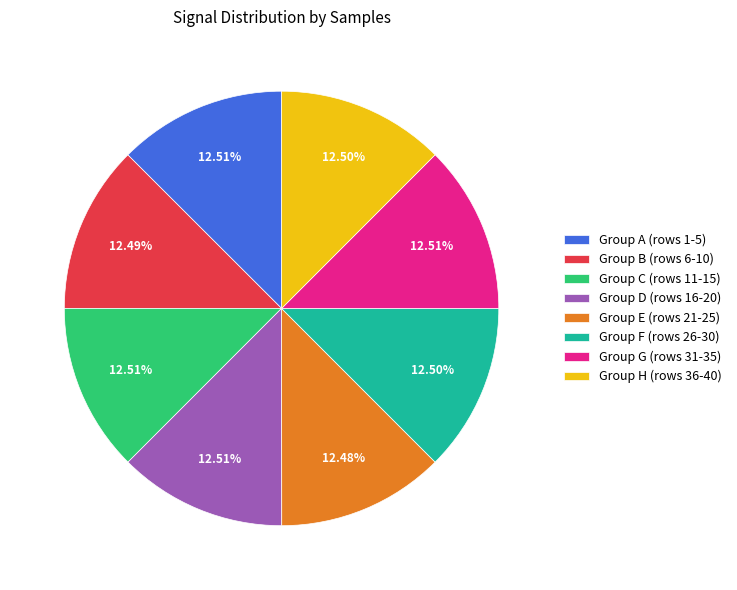

Approximately how many times larger is the value at Group D (rows 16-20) compared to Group G (rows 31-35)?

1.0